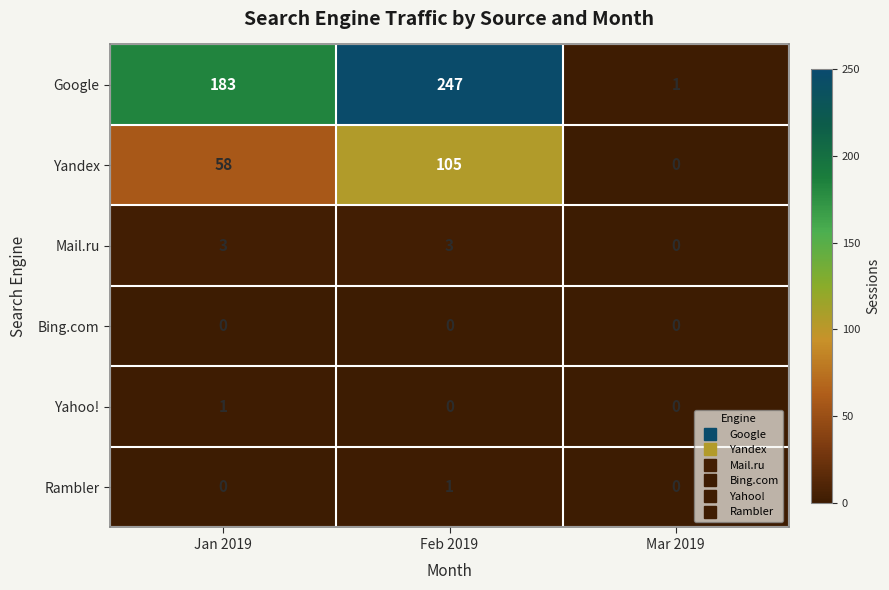

What is the difference between the maximum and minimum values in the Mail.ru series?

3